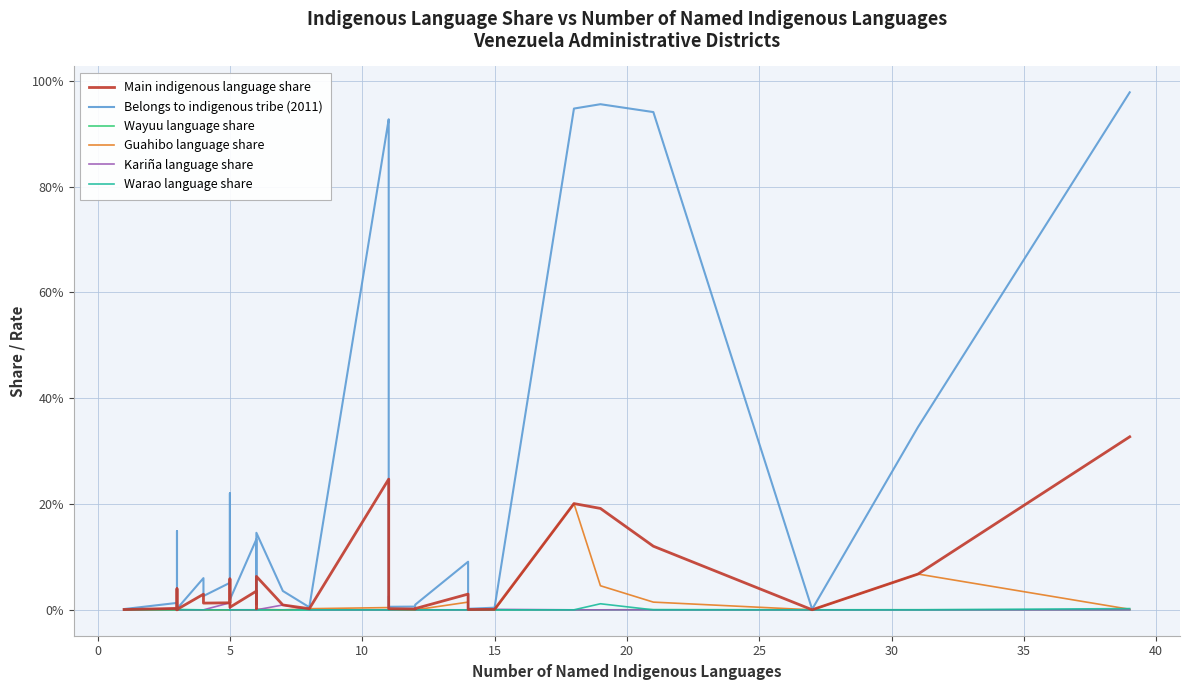

Which series has the largest range (max minus min)?

Belongs to indigenous tribe (2011)